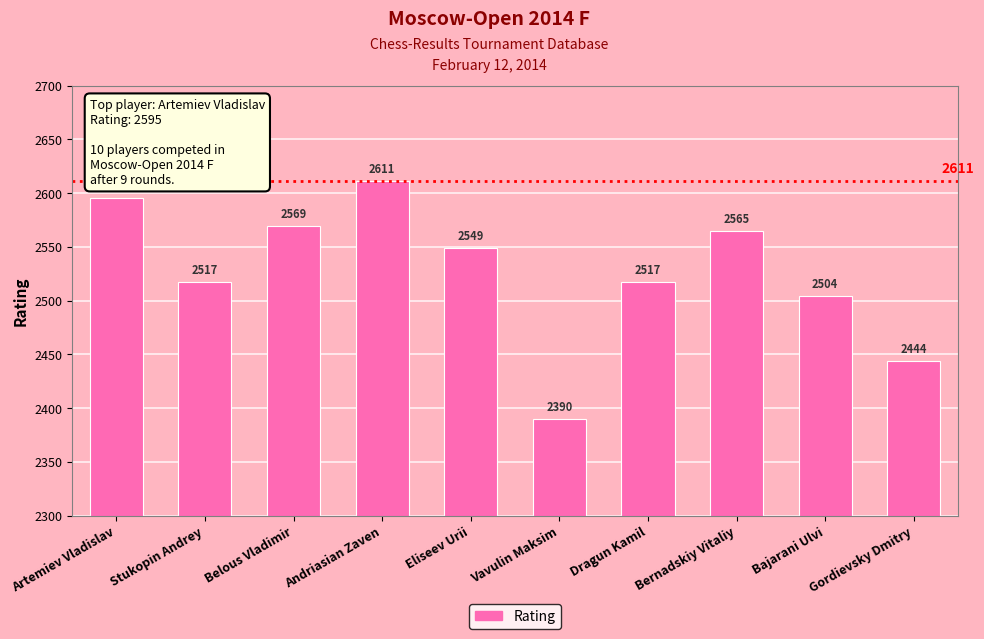

Where does the data first go above 2549?

Artemiev Vladislav